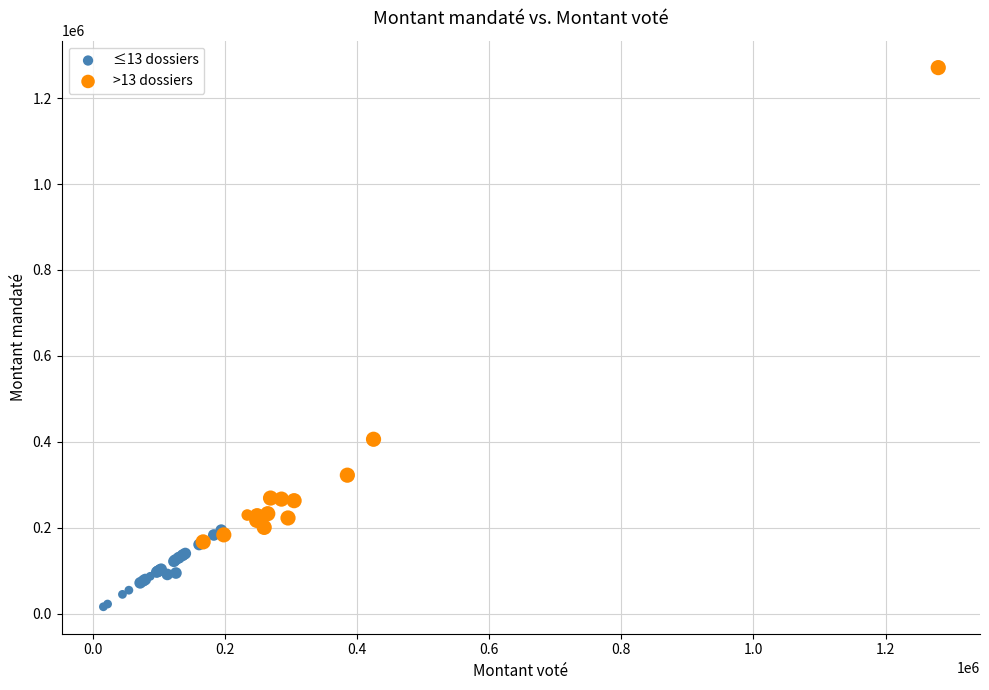

Which series reaches the maximum Y coordinate?

>13 dossiers